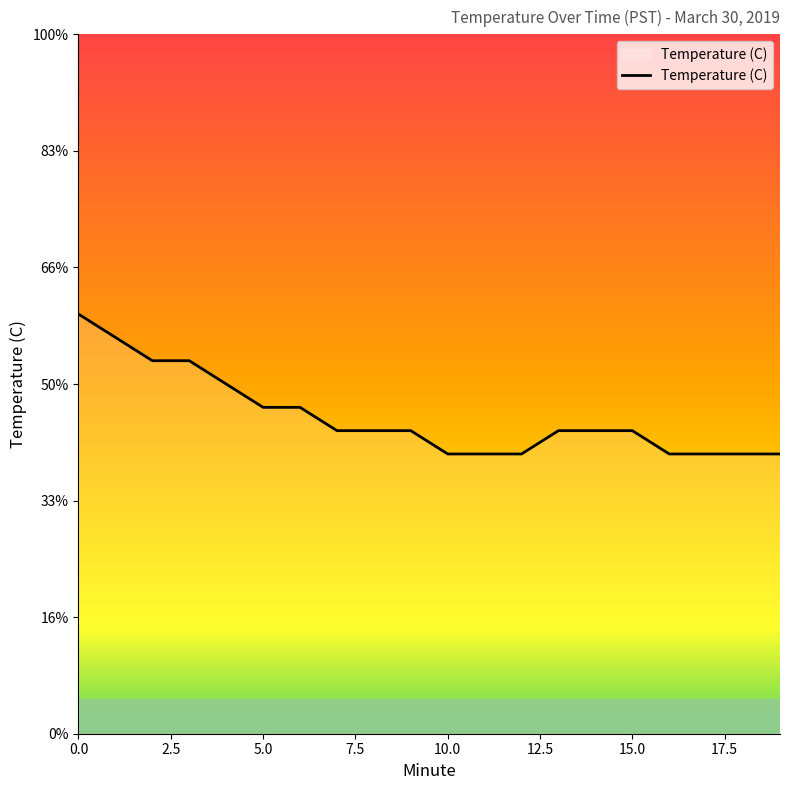

Which category has the lowest value across all series?

10